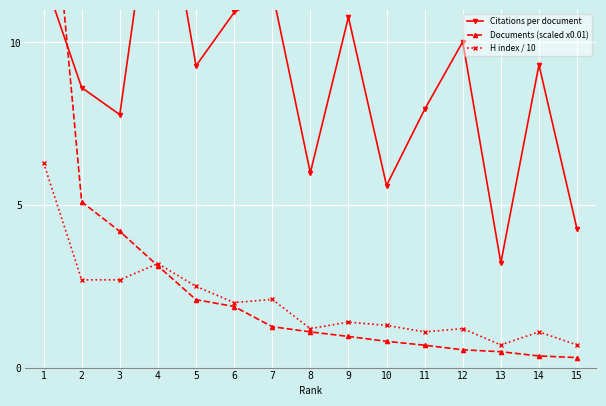

How many lines are shown in the chart?

3